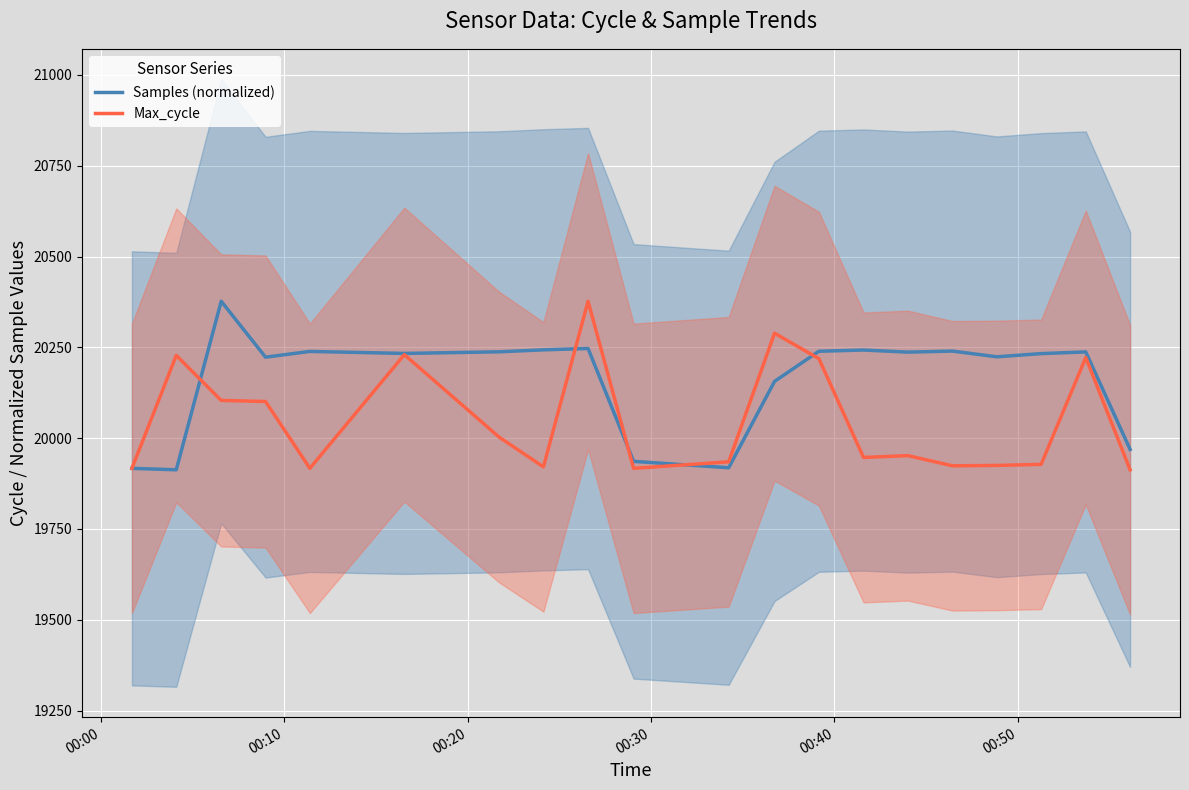

What is the lowest value of the Samples (normalized) series?

19913.0